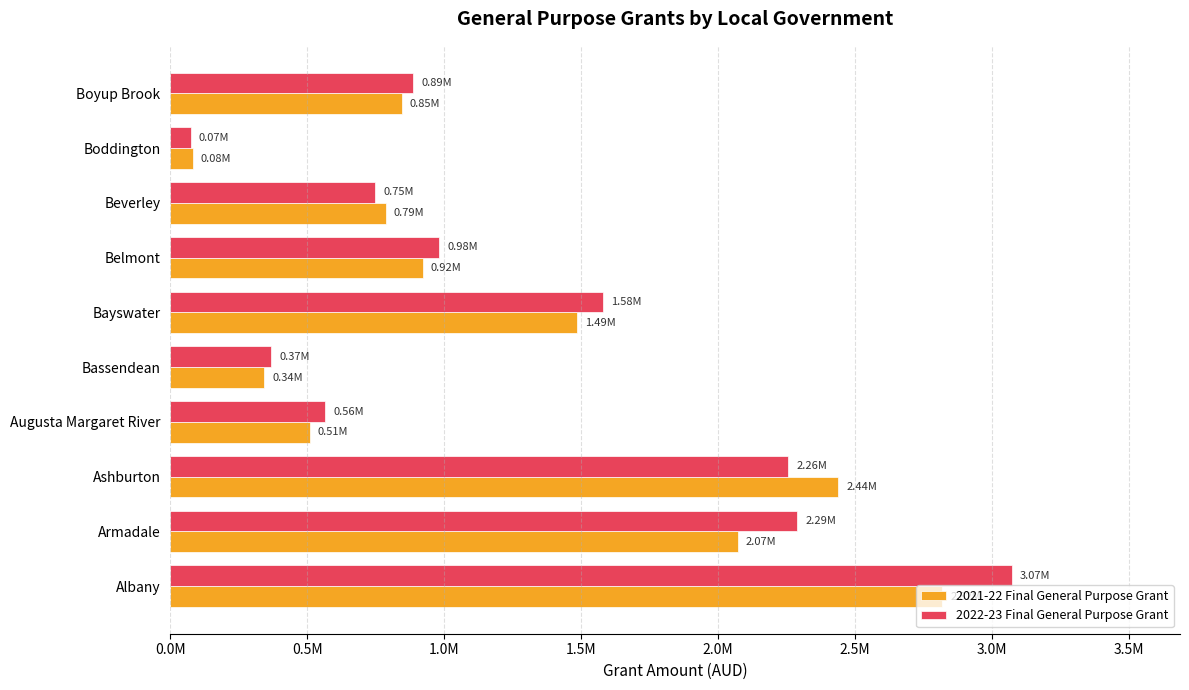

What is the average value of the 2021-22 Final General Purpose Grant series?

1230995